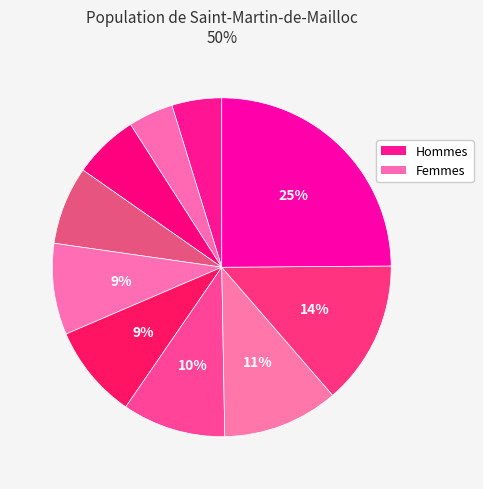

Count the number of slices in the pie.

10